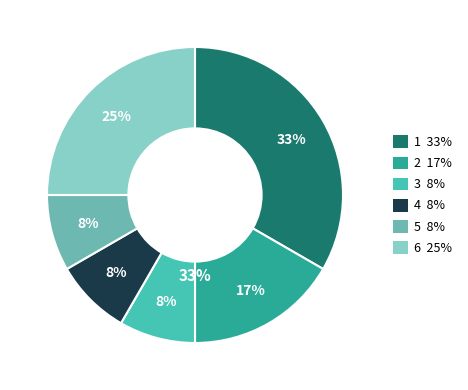

Count the number of slices in the pie.

6